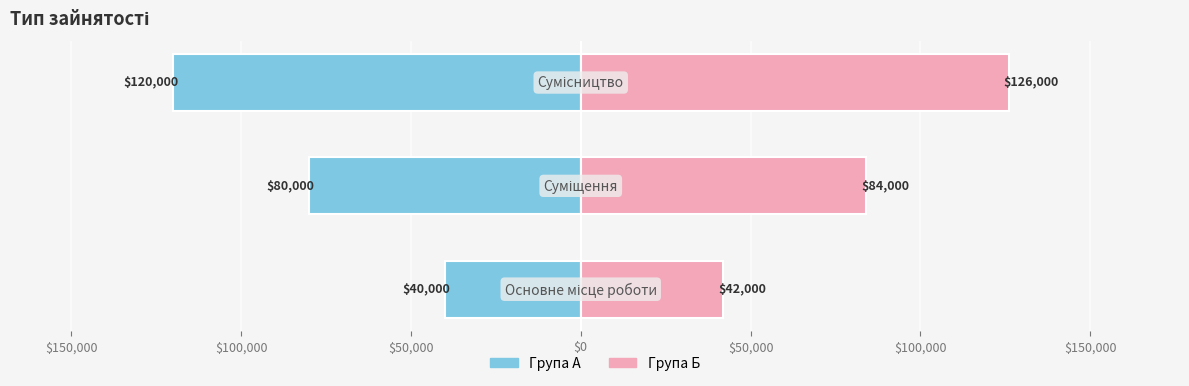

Is it true that Група Б equals 132246 at $150,000?

False